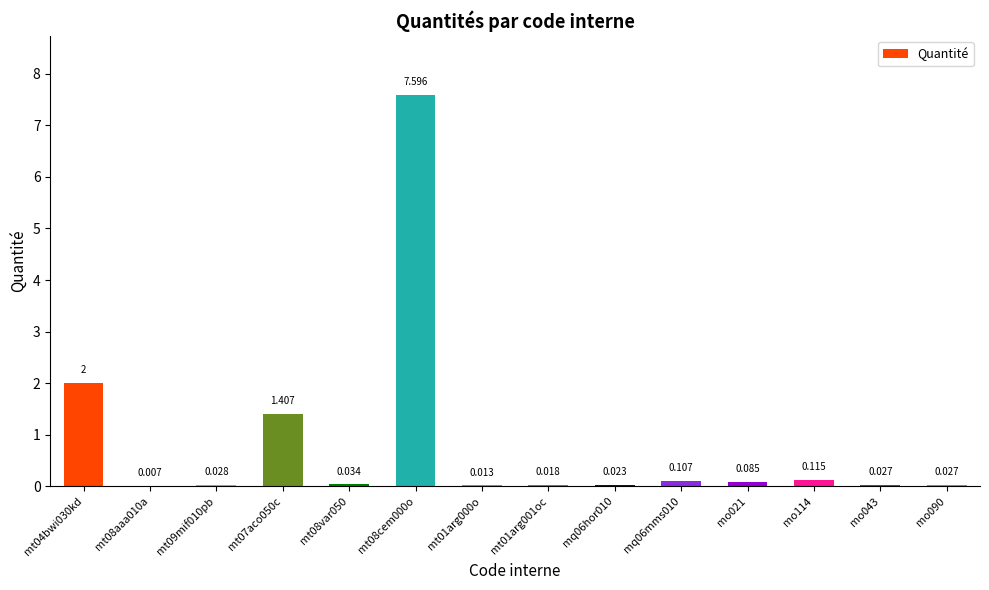

Rank the categories by value from highest to lowest.

mt08cem000o, mt04bwi030kd, mt07aco050c, mo114, mq06mms010, mo021, mt08var050, mt09mif010pb, mo043, mo090, mq06hor010, mt01arg001oc, mt01arg000o, mt08aaa010a